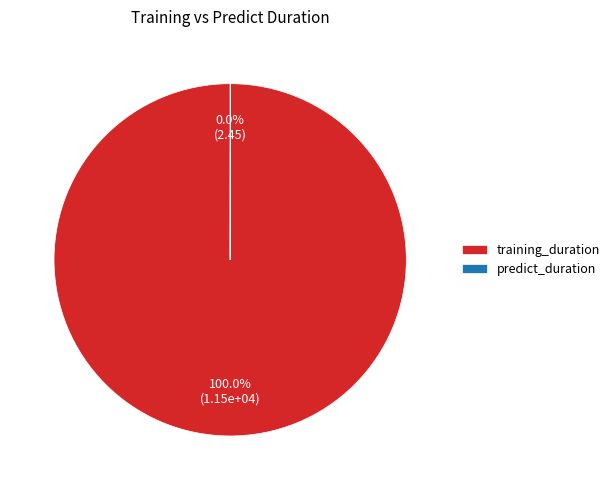

What is the majority slice?

training_duration